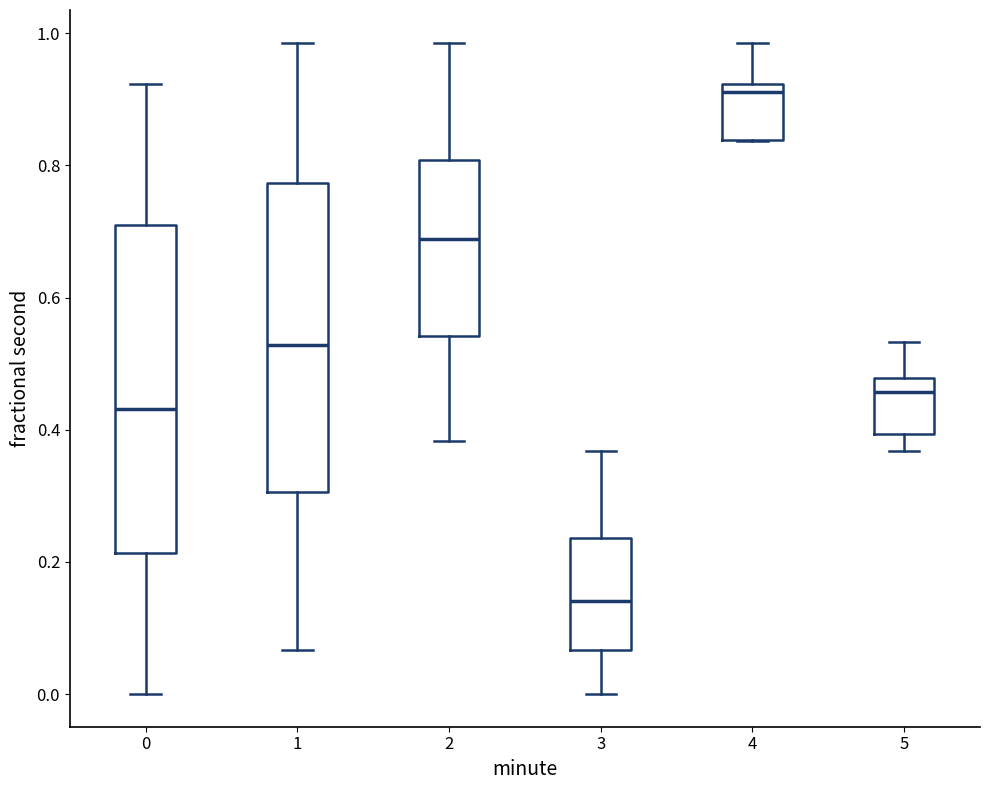

Which box is the tallest, from its lower edge to its upper edge?

0